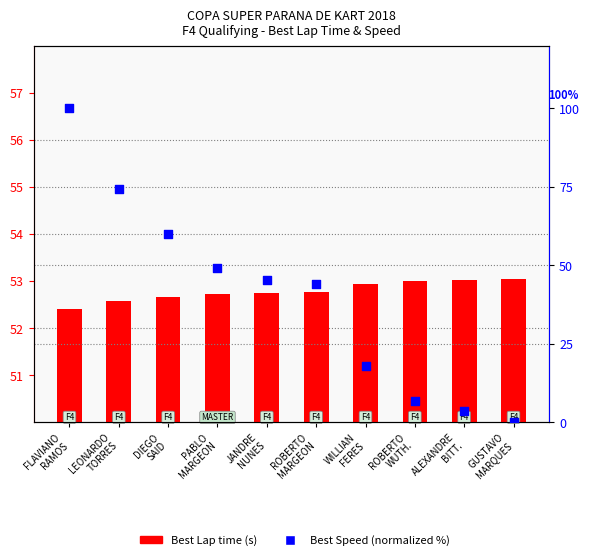

At which category is the sum across all series the highest?

FLAVIANO
RAMOS